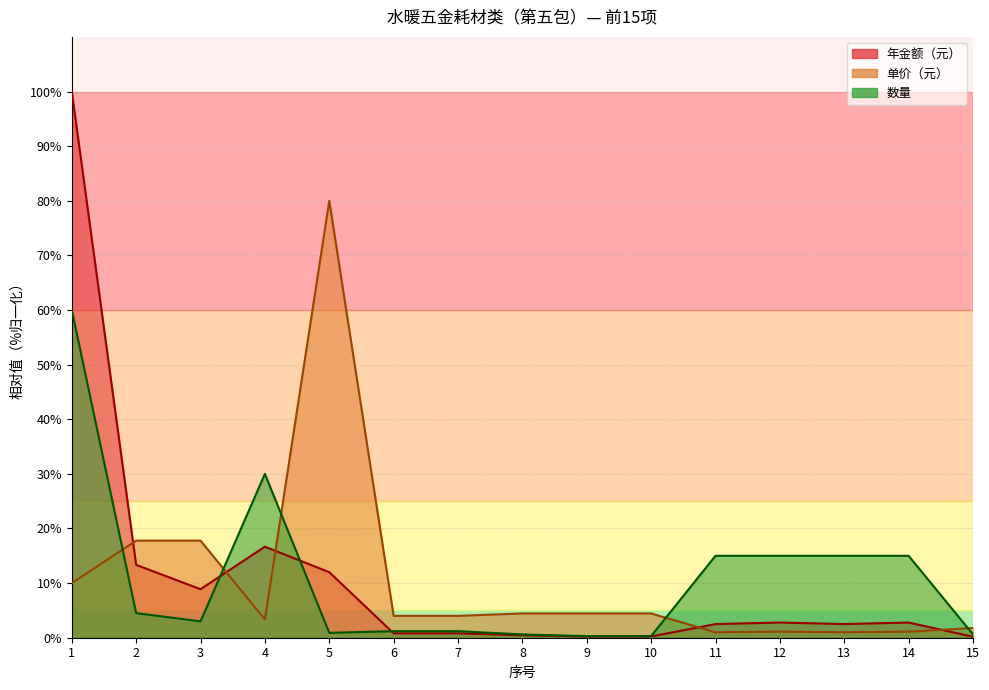

Reading left to right, list all the values displayed in this chart.

单价（元）: 1=10.0	2=17.8	3=17.8	4=3.3	5=80.0	6=4.0	7=4.0	8=4.4	9=4.4	10=4.4	11=1.0	12=1.1	13=1.0	14=1.1	15=1.8
年金额（元）: 1=100.0	2=13.3	3=8.9	4=16.7	5=12.0	6=0.8	7=0.8	8=0.4	9=0.2	10=0.2	11=2.5	12=2.8	13=2.5	14=2.8	15=0.2
数量: 1=60.0	2=4.5	3=3.0	4=30.0	5=0.9	6=1.2	7=1.2	8=0.6	9=0.3	10=0.3	11=15.0	12=15.0	13=15.0	14=15.0	15=0.6